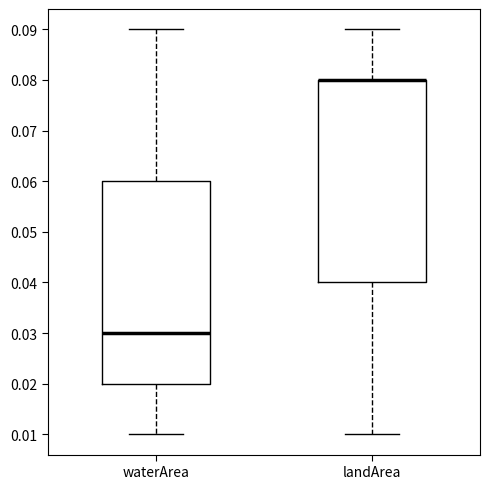

Reading left to right, read every box against the y-axis: the position of its median line, the range the box covers, and the ends of its whiskers. The values are not printed on the chart, so give them approximately, as read against the axis.

waterArea: median 0.03, box 0.02 to 0.06, whiskers 0.01 to 0.09
landArea: median 0.08 (drawn on the box's upper edge), box 0.04 to 0.08, whiskers 0.01 to 0.09